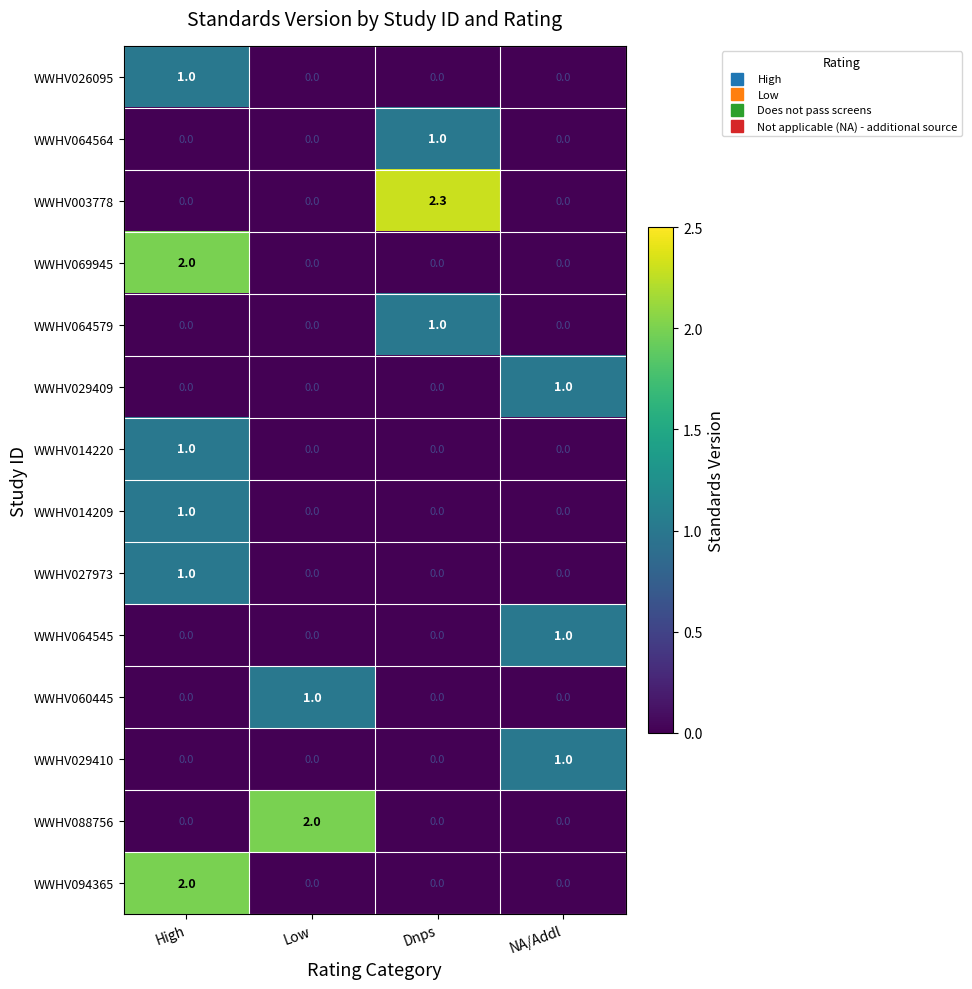

True or false: WWHV003778 has a value of 0.0 at NA/Addl.

True